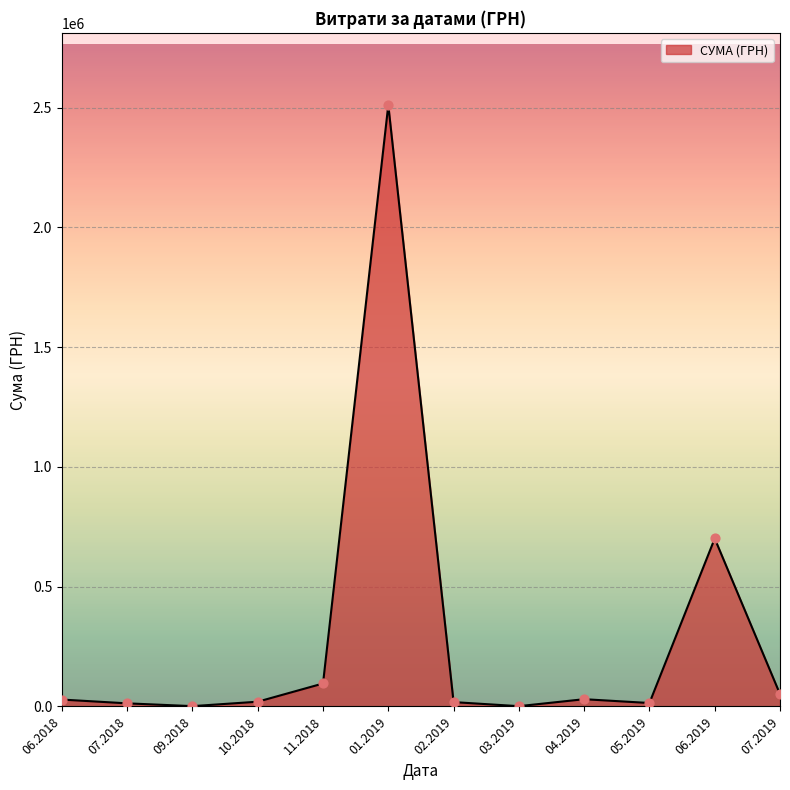

The value at 06.2019 is 701013.8. True or false?

True